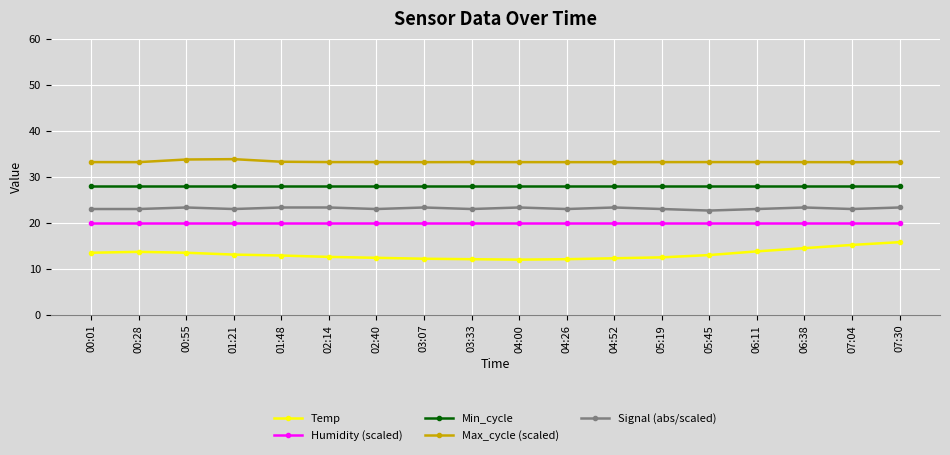

What is the minimum value for Min_cycle?

28.0